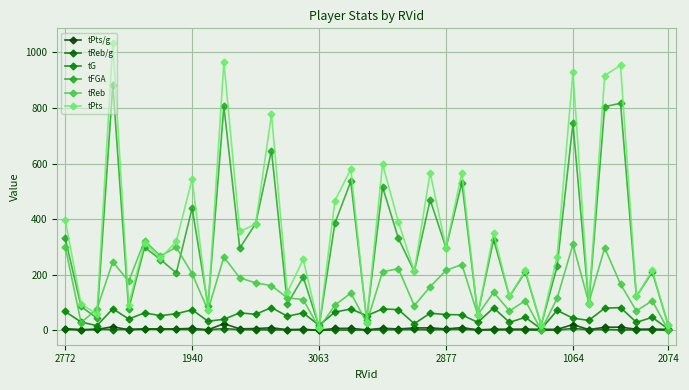

What is the value of the tReb point at the 29th from the left?

70.0